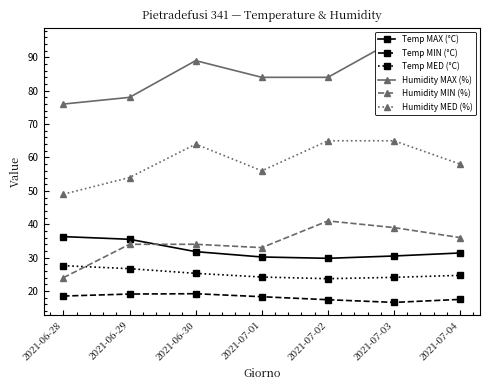

What is the greatest value displayed?

95.0